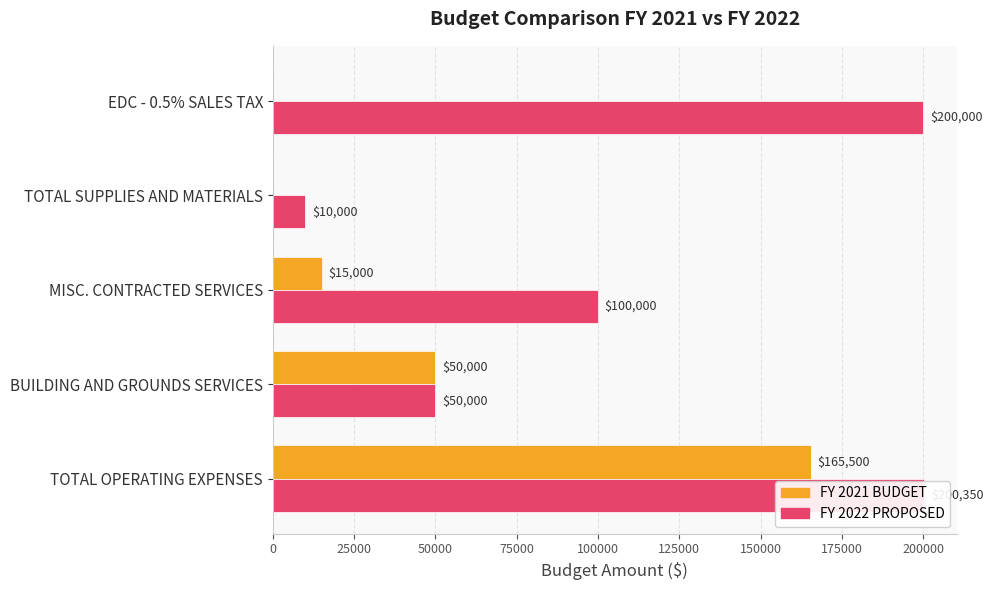

What are all the series names shown in the legend?

FY 2021 BUDGET, FY 2022 PROPOSED